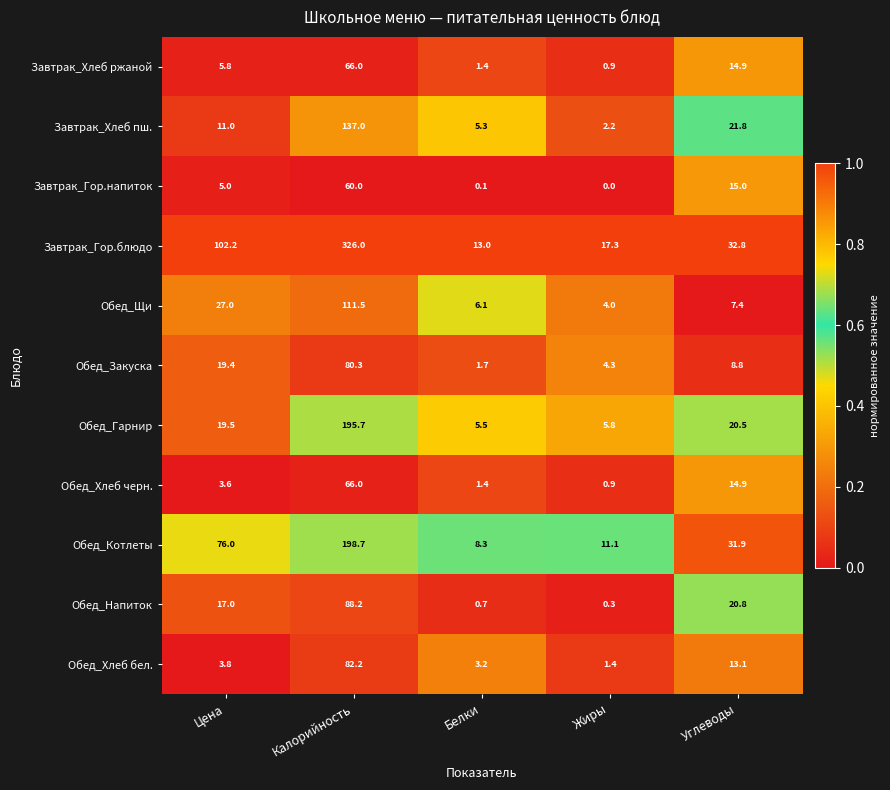

At which label does Завтрак_Гор.блюдо first exceed 32?

Цена